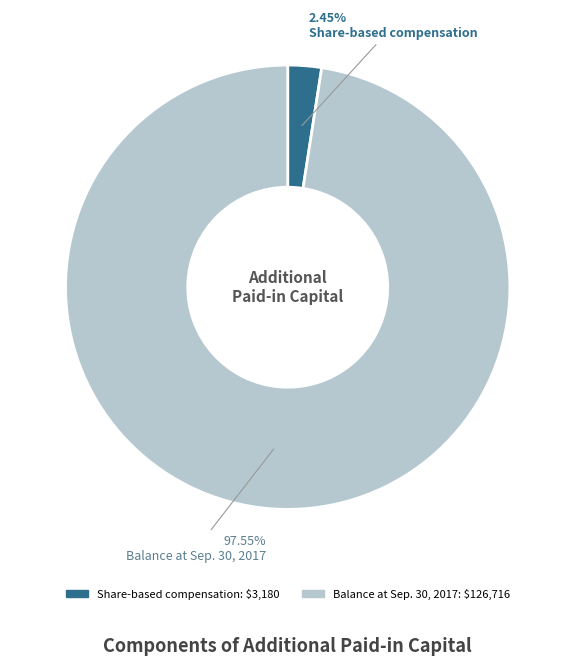

How many segments does this pie chart have?

2